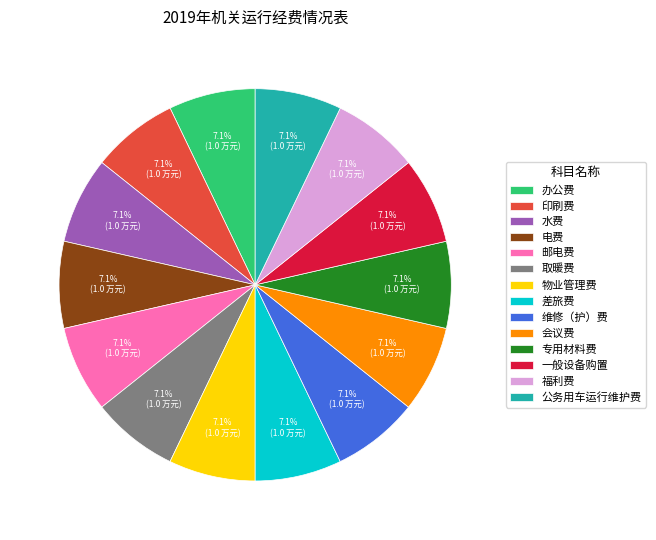

How much of the chart is everything except 水费?

92.9%